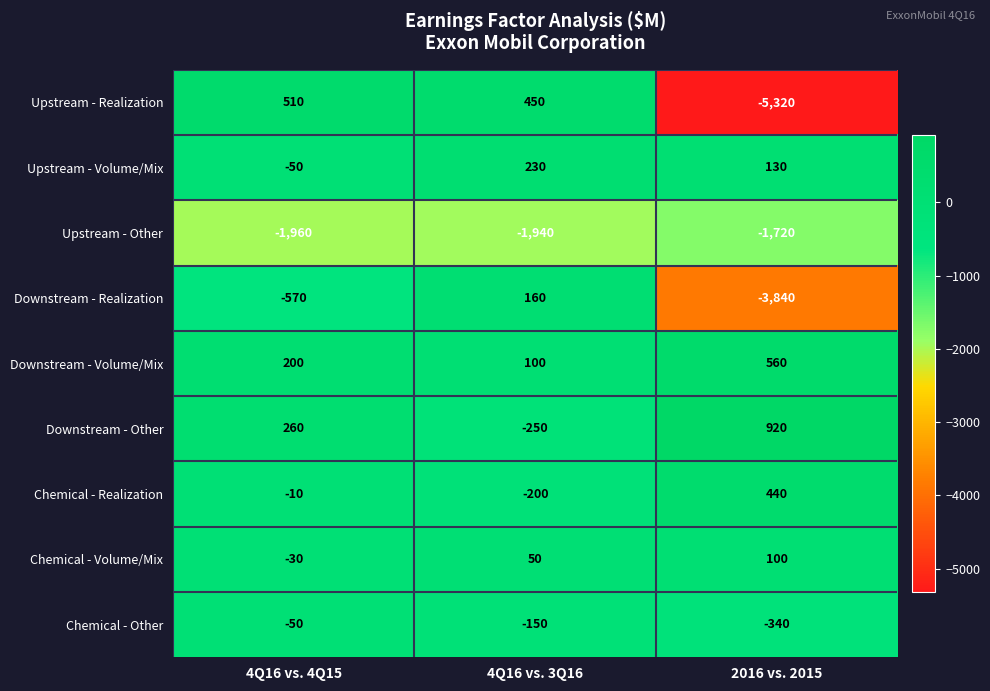

The Downstream - Volume/Mix series shows 200 at 4Q16 vs. 4Q15. True or false?

True